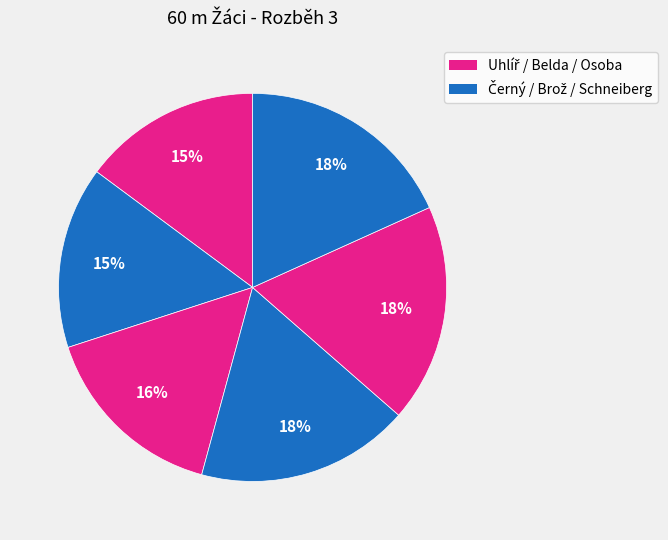

Count the number of slices in the pie.

6